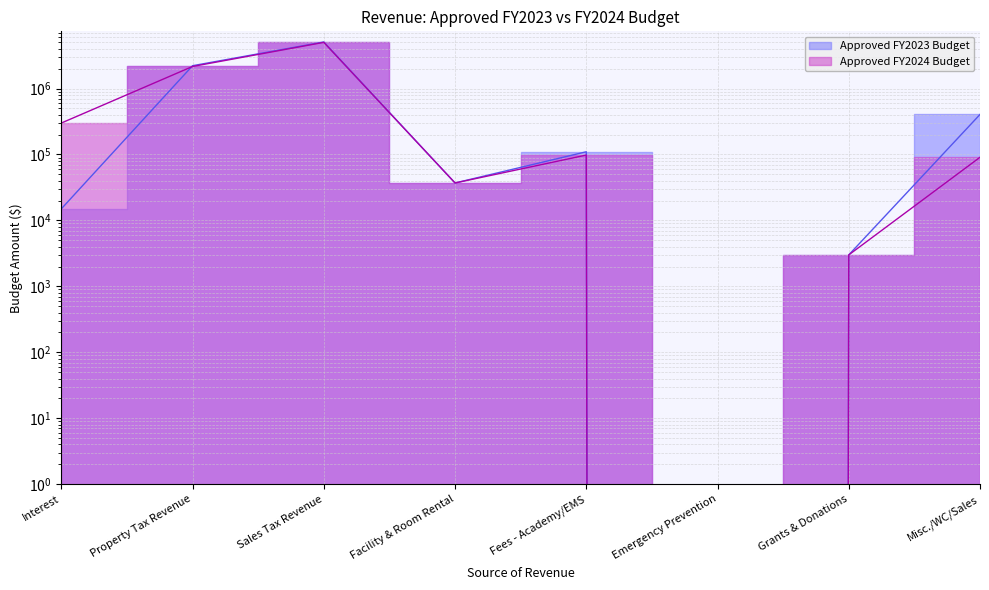

Is the value of Approved FY2024 Budget at Interest greater than the value of Approved FY2023 Budget at Grants & Donations?

Yes